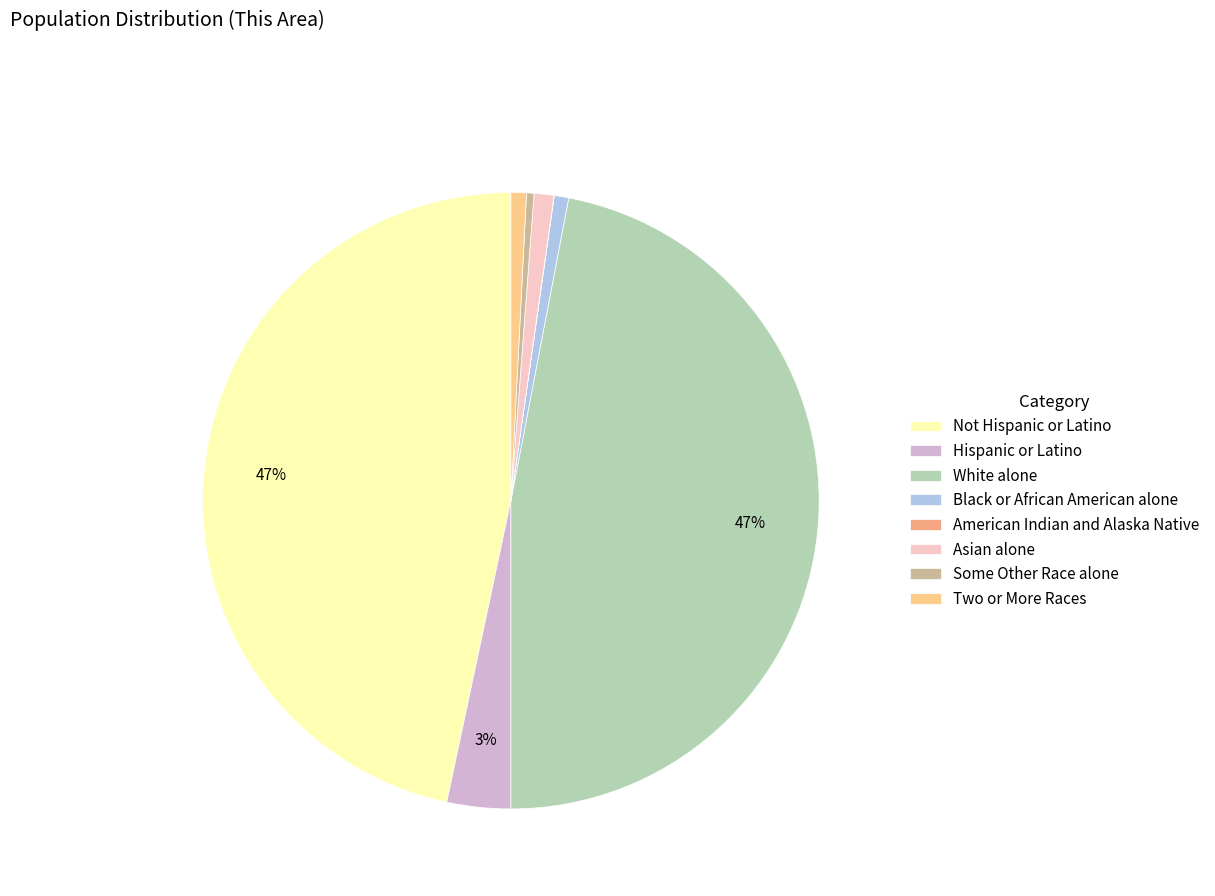

Combined, do Black or African American alone and Not Hispanic or Latino account for over 50%?

No